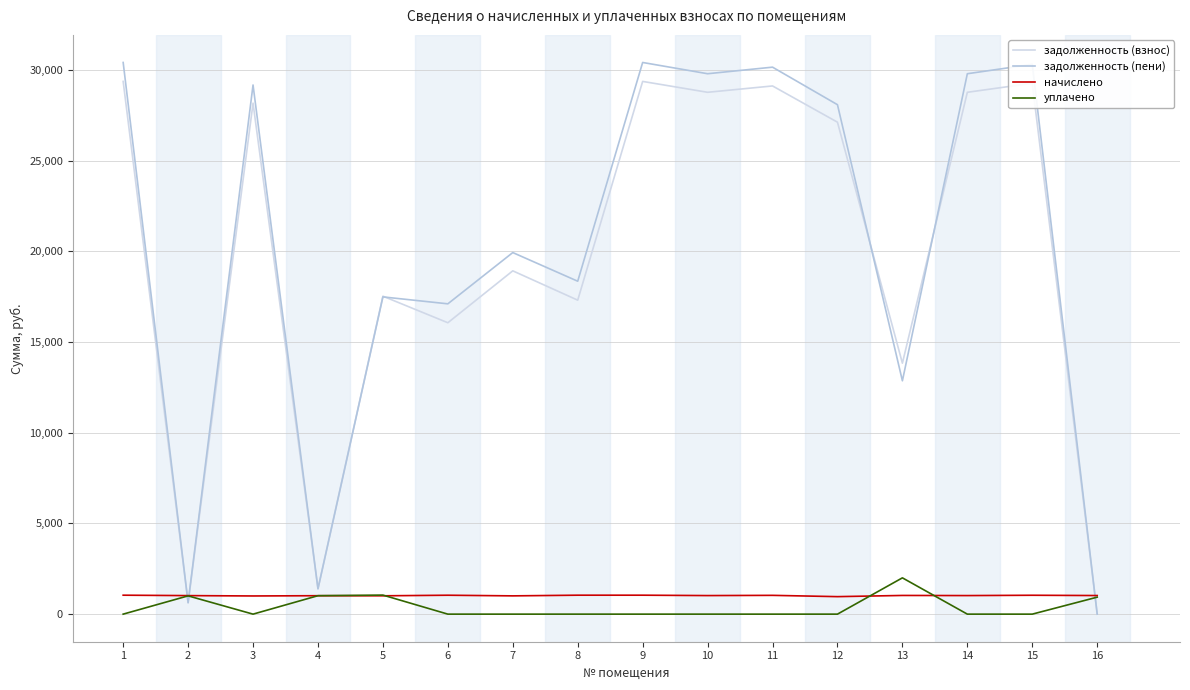

How many lines are shown in the chart?

4